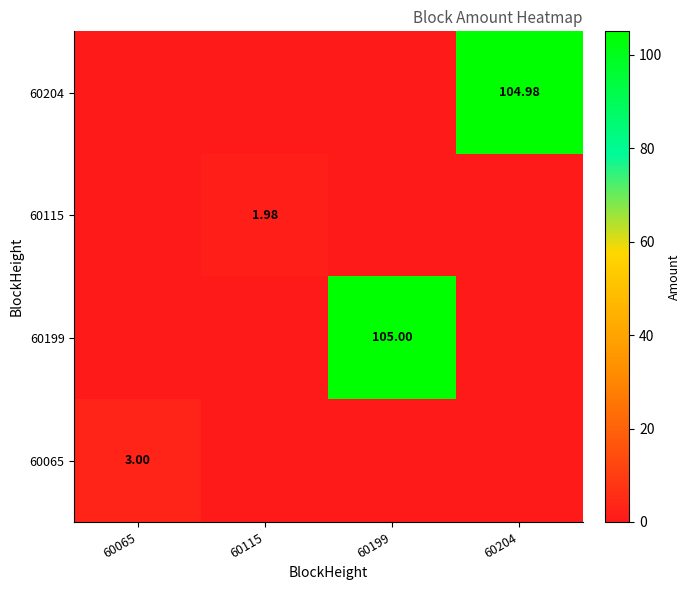

Is the value of 60065 at 60065 greater than the value of 60115 at 60115?

Yes